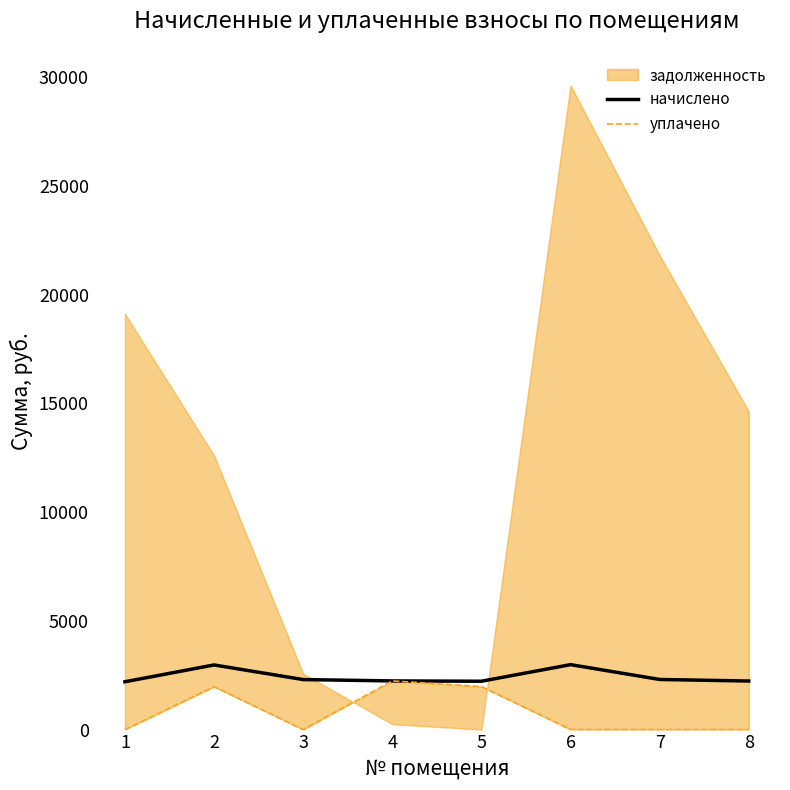

How many lines are shown in the chart?

2